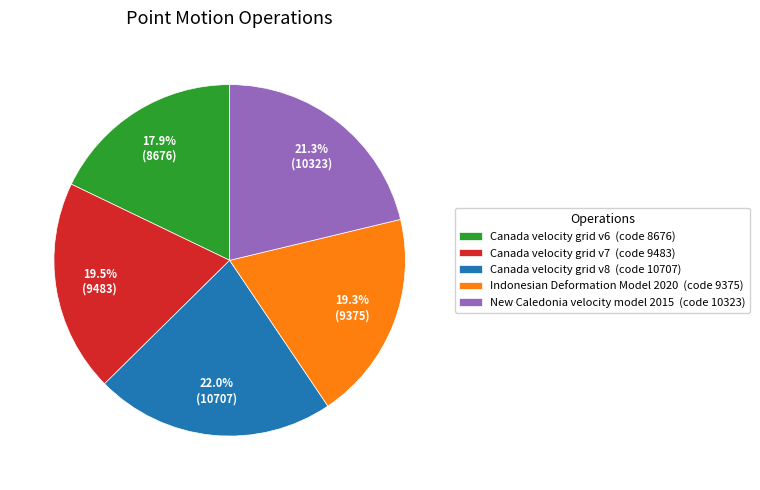

To the nearest percent, what portion does Canada velocity grid v8 represent?

22%